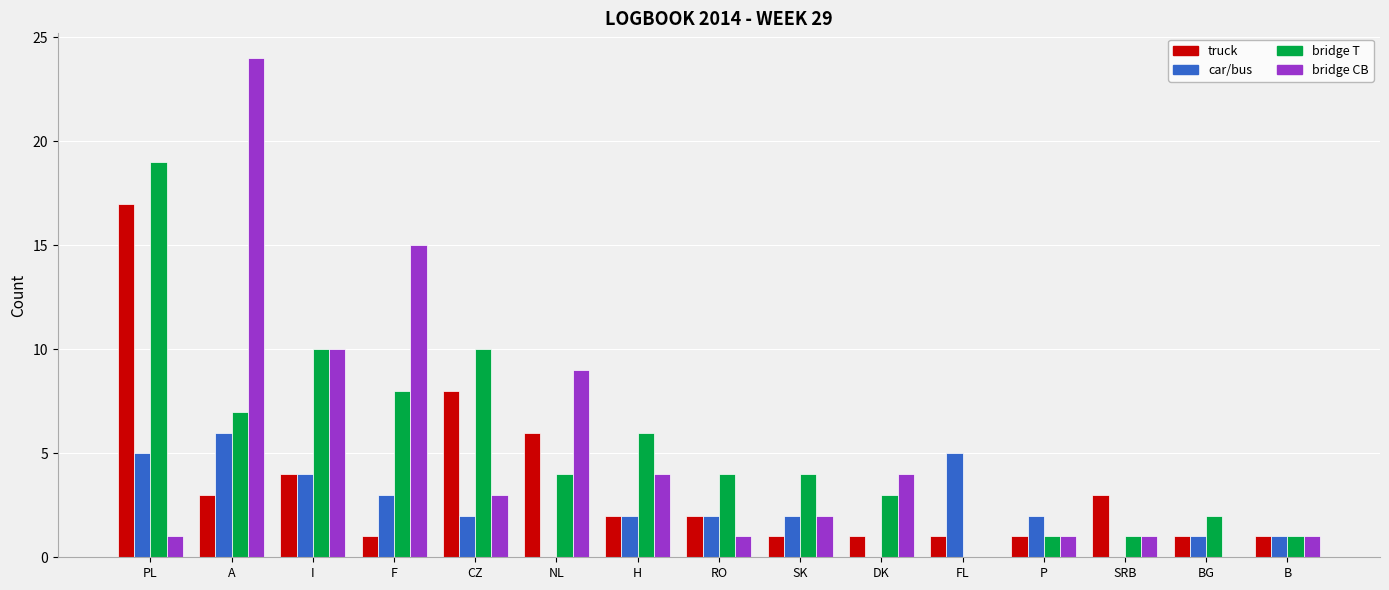

What is the total value across all series at NL?

19